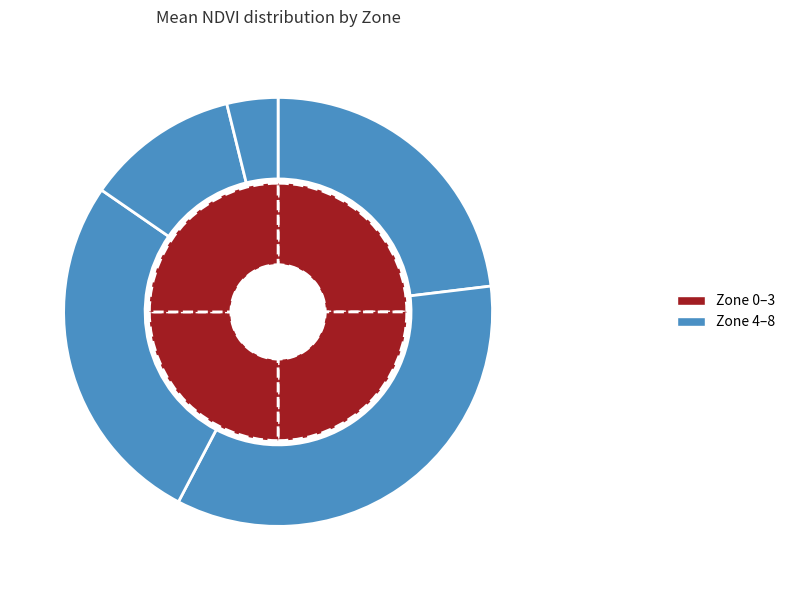

Does Zone 2 represent more than half of the total?

No